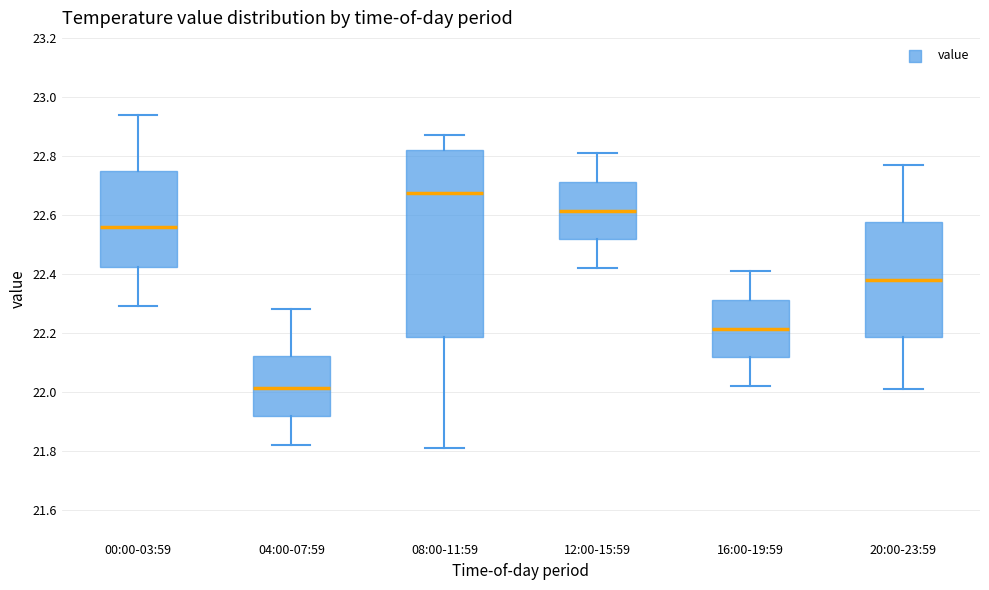

Which box's median line is the lowest?

04:00-07:59